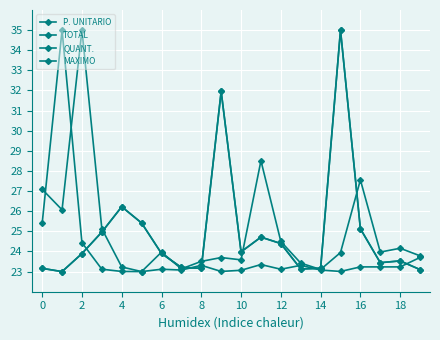

Does the chart have visible grid lines?

Yes